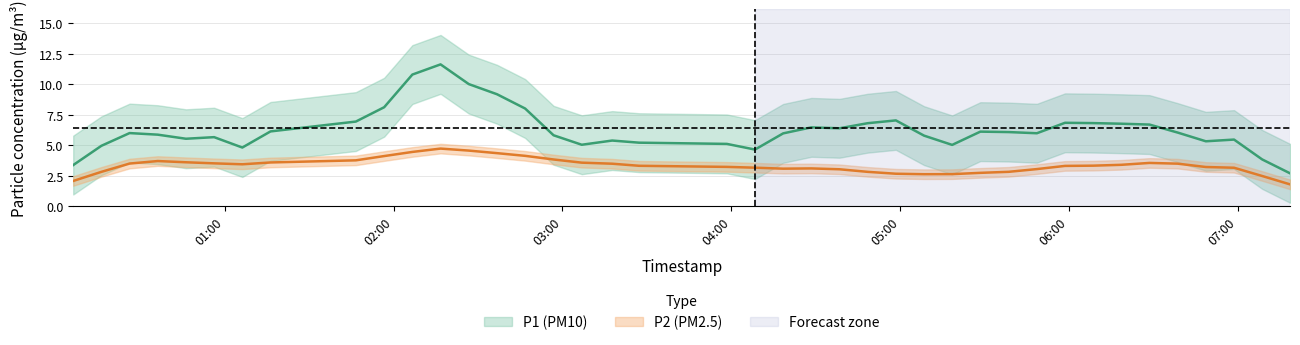

List the series in order of their overall mean, highest first.

P1, P2